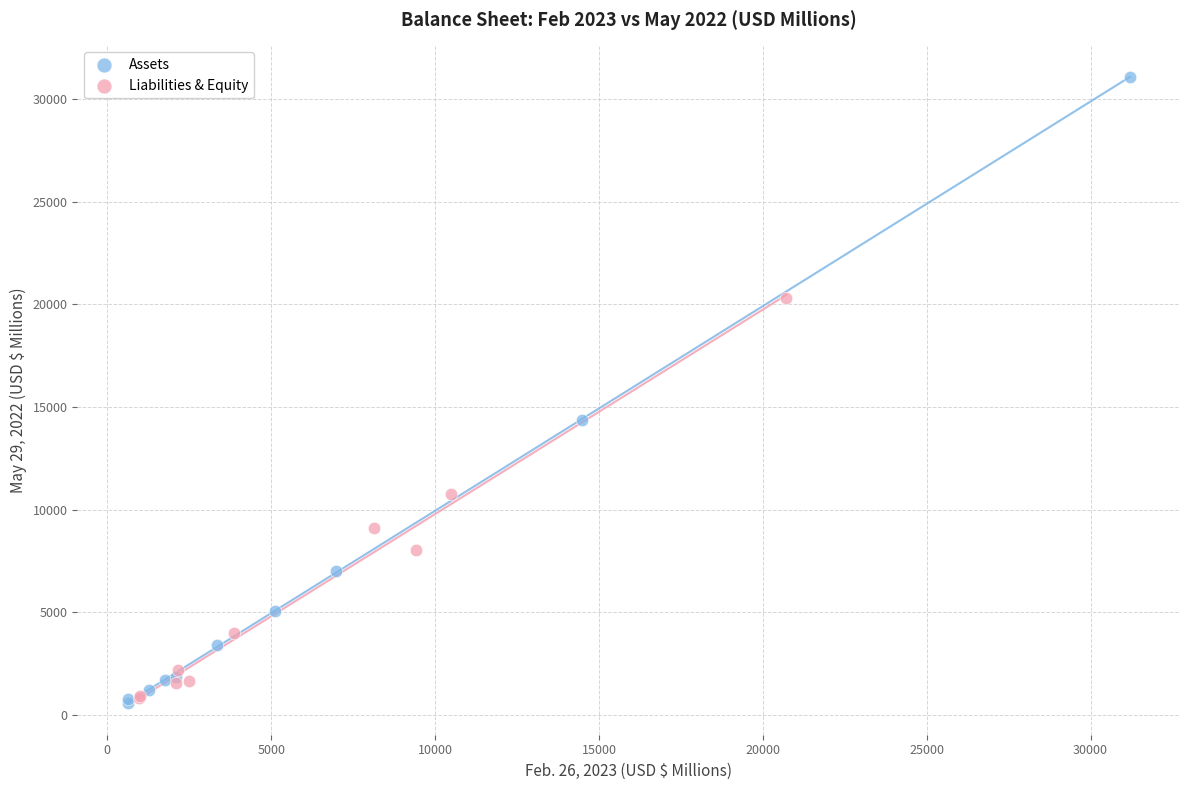

Which series has the largest Y range (max minus min)?

Assets